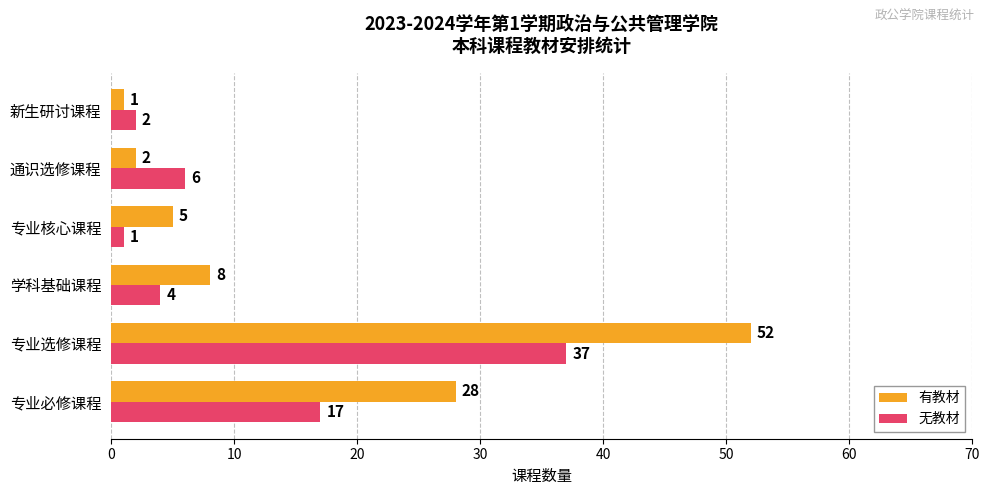

Which series has the widest spread of values?

有教材